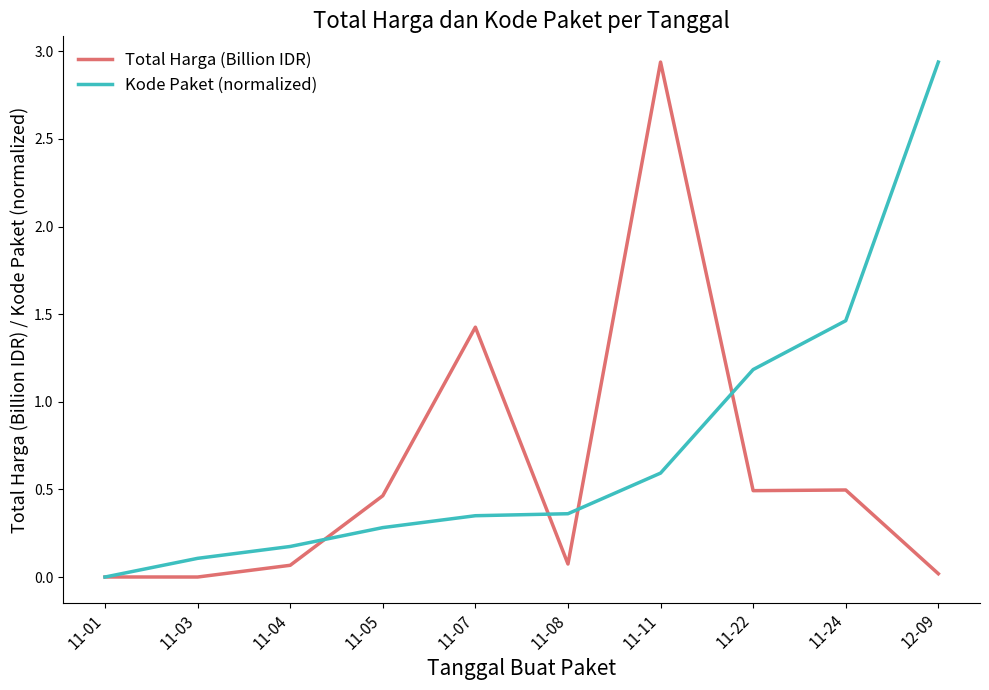

At which label does Kode Paket (normalized) reach its peak?

12-09